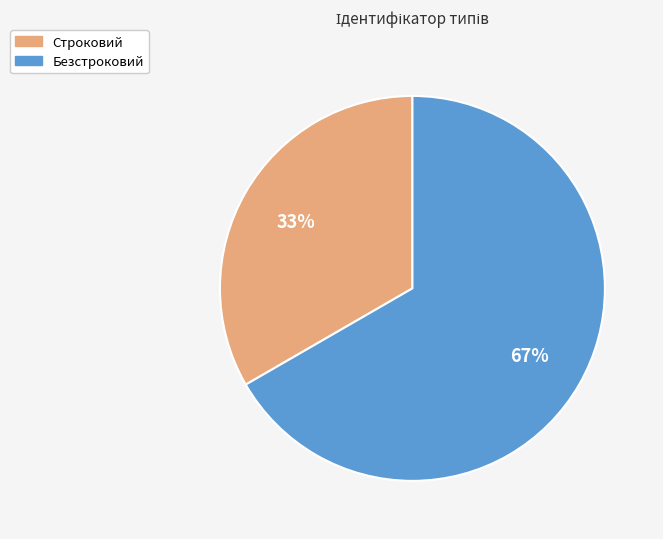

What percentage is the Безстроковий slice, to the nearest percent?

67%